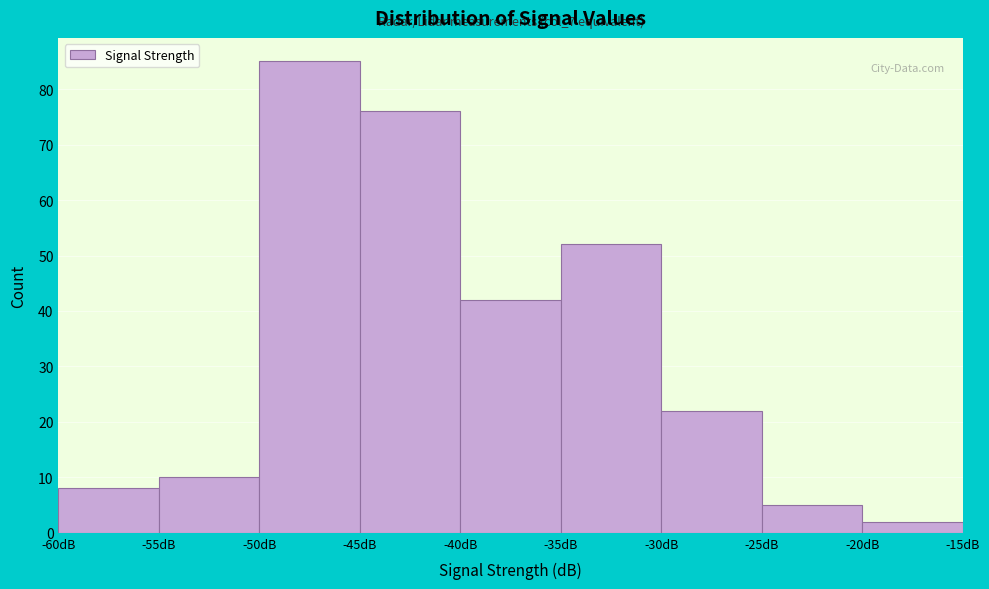

Which range on the x-axis has the tallest bar?

-50 to -45